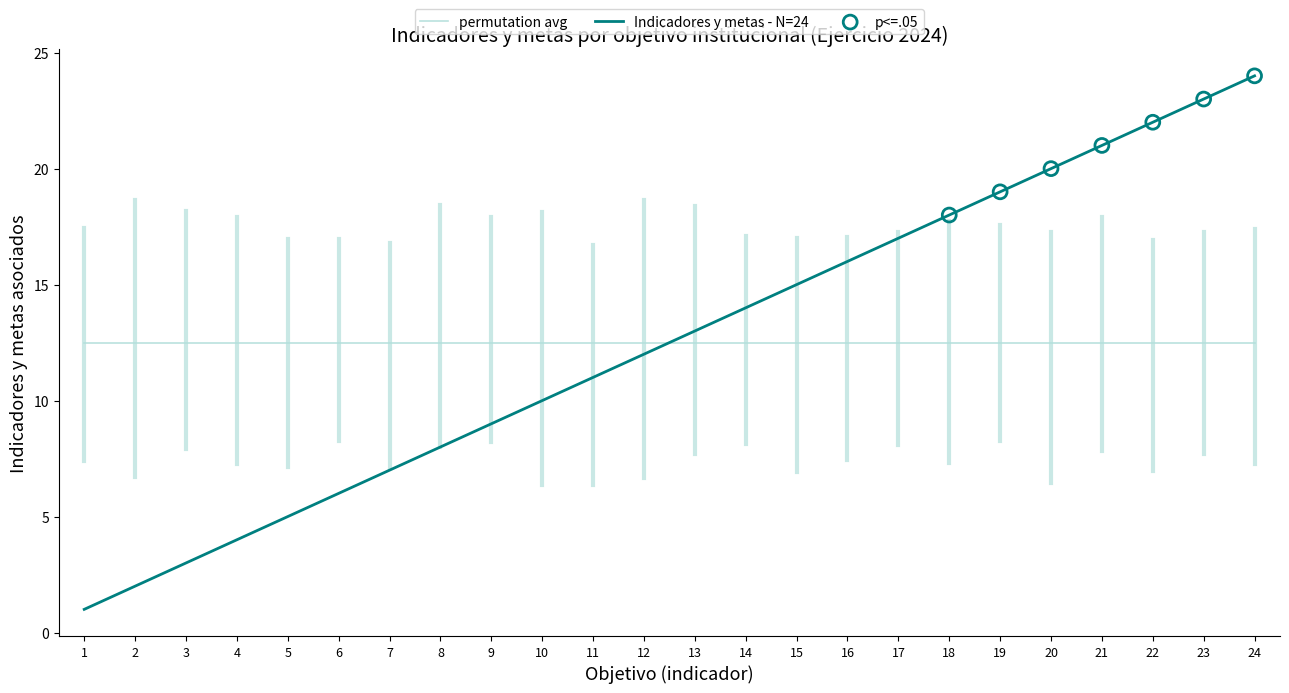

Which series changed the most between 2 and 21?

Indicadores y metas - N=24